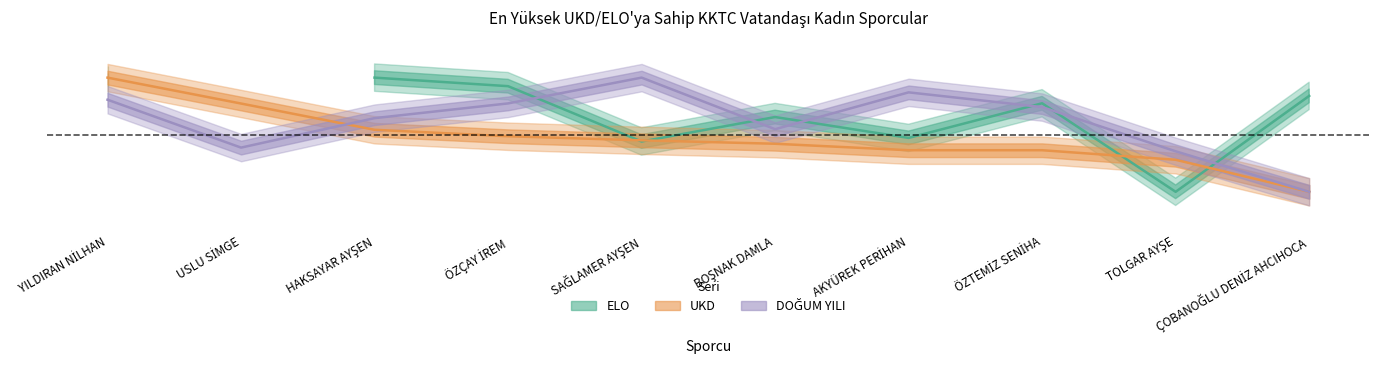

What is the spread (max minus min) of values at ÖZÇAY İREM?

0.4